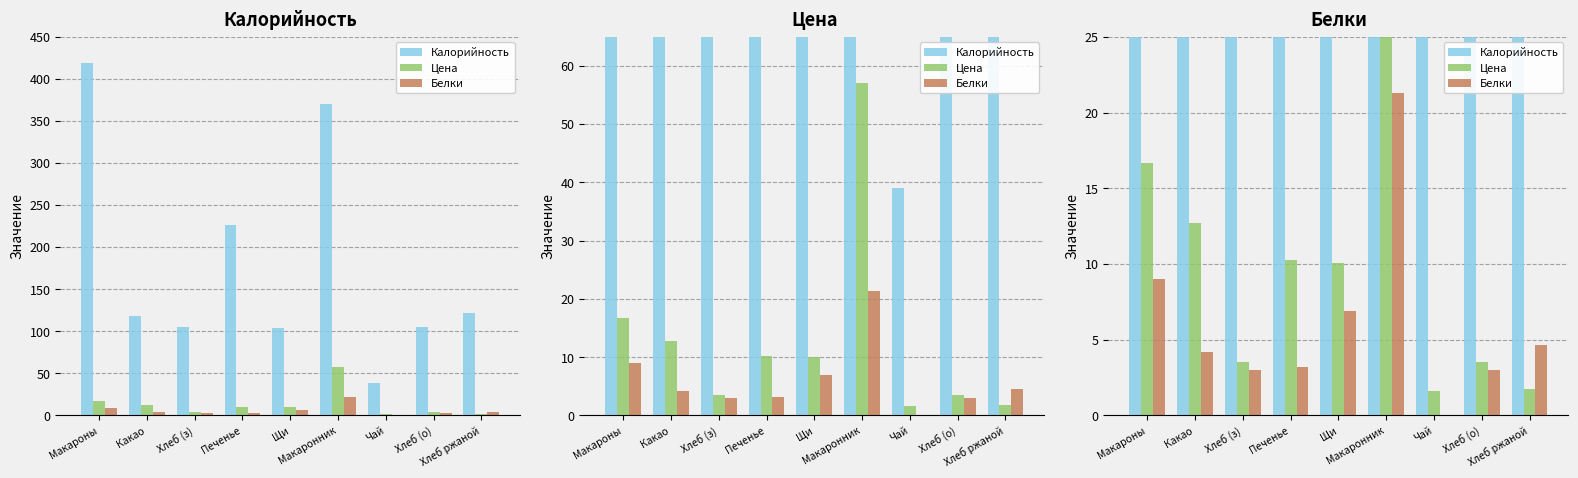

How many values in Белки are above zero?

8